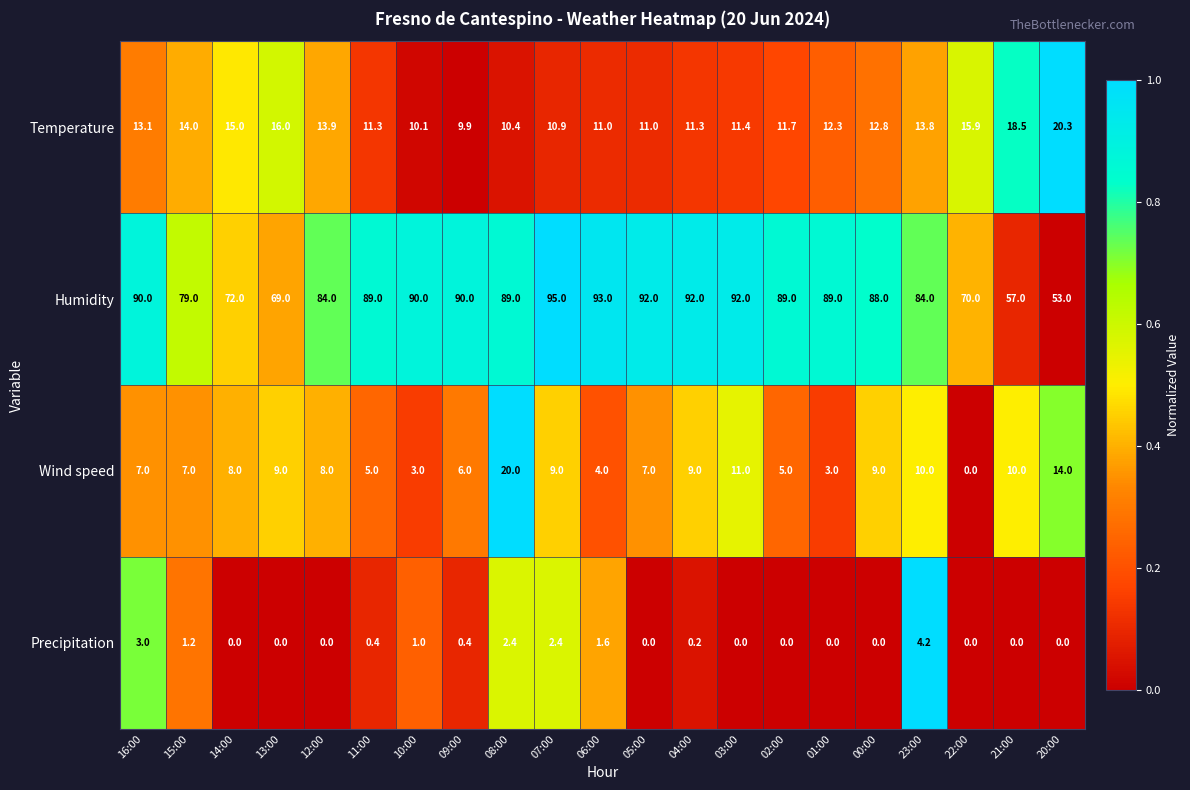

True or false: Humidity has a value of 84.1 at 20:00.

False